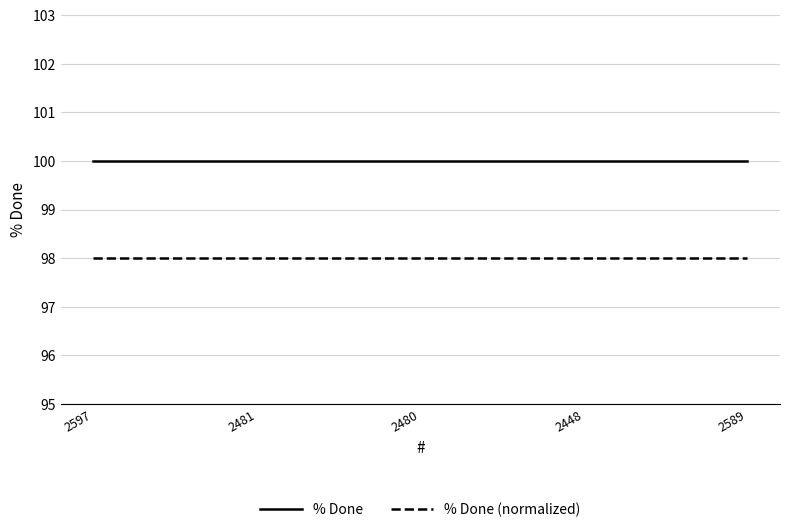

What is the difference between the highest and lowest values at 2589?

2